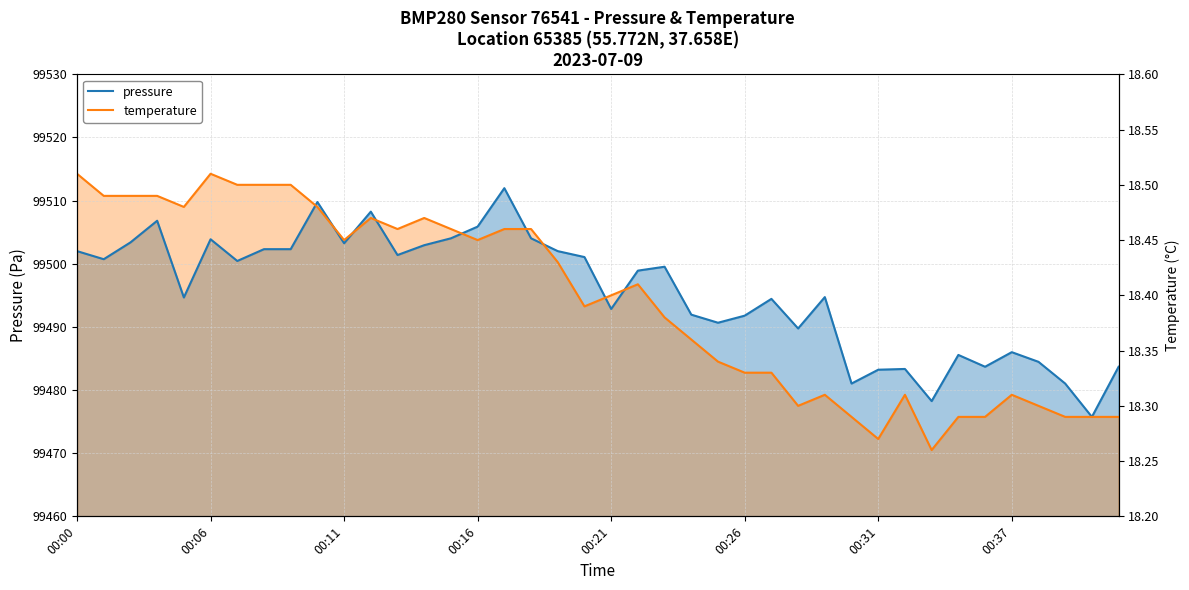

List the series in order of their overall mean, highest first.

pressure, temperature